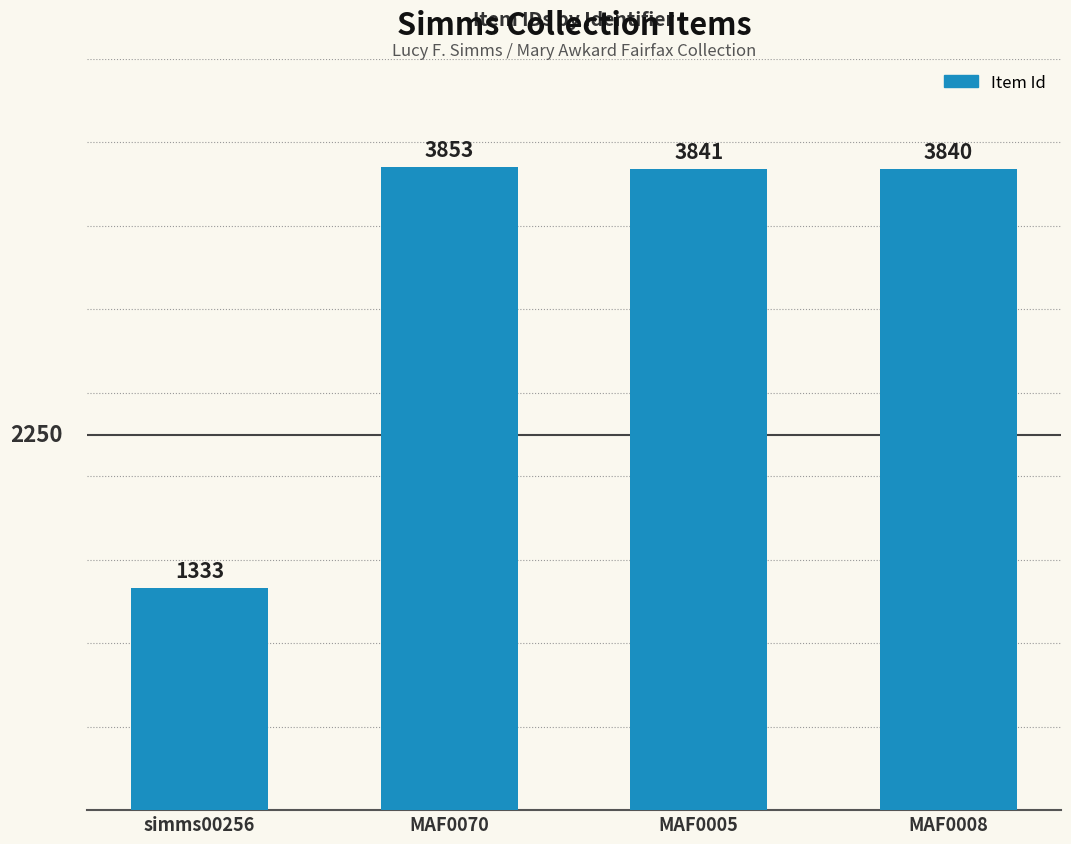

What is the sum of all values?

12867